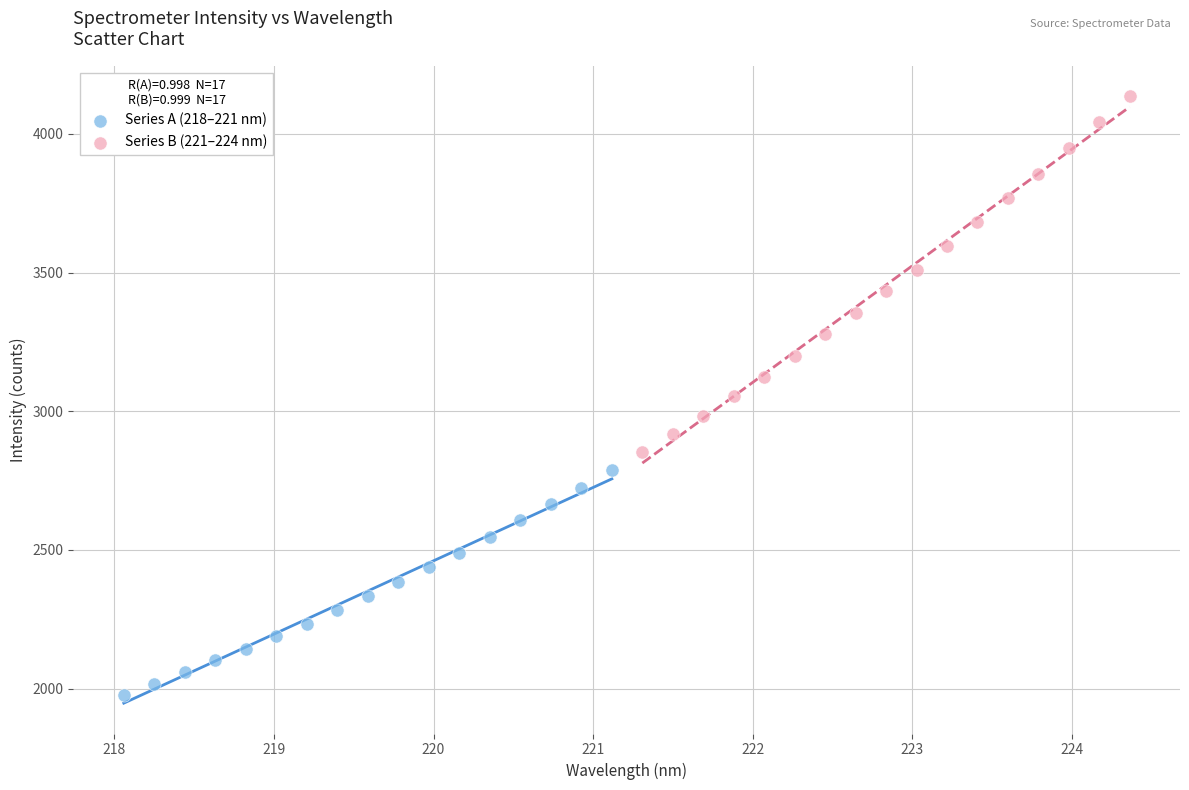

What are all the series names shown in the legend?

Series A (218–221 nm), Series B (221–224 nm)